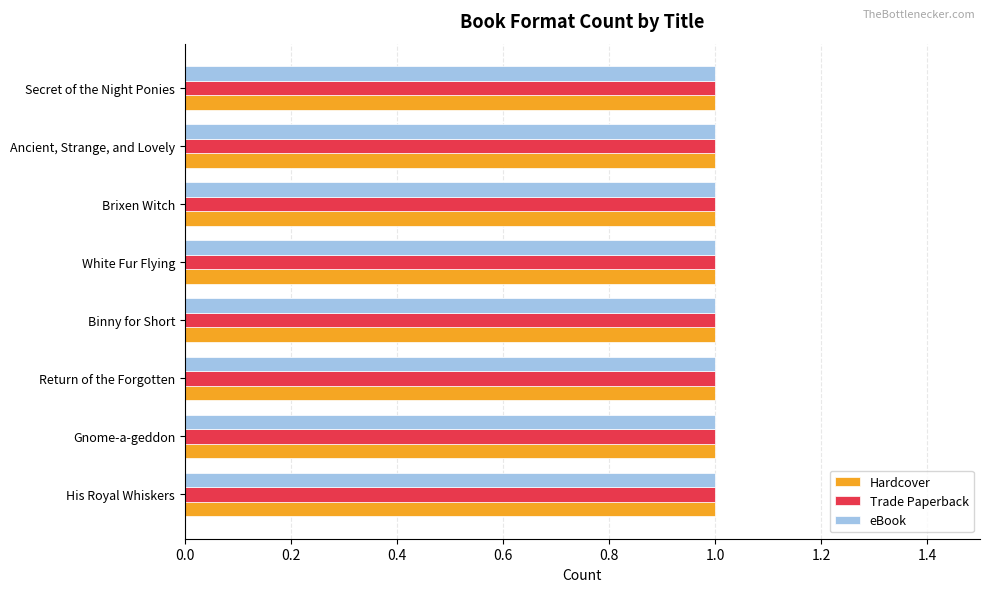

At which category is the sum across all series the highest?

His Royal Whiskers